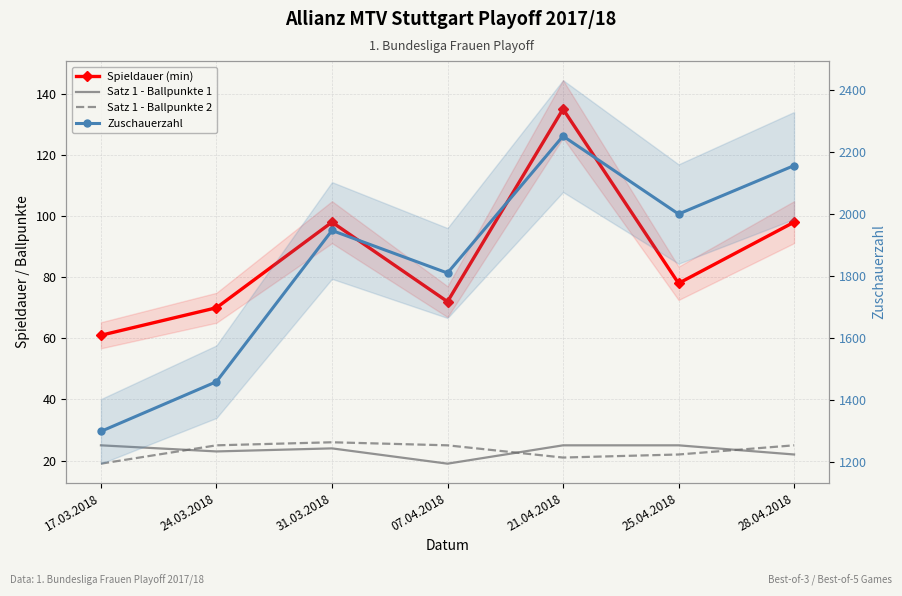

At 17.03.2018, list the series in order from largest to smallest.

Zuschauerzahl, Spieldauer (min), Satz 1 - Ballpunkte 1, Satz 1 - Ballpunkte 2